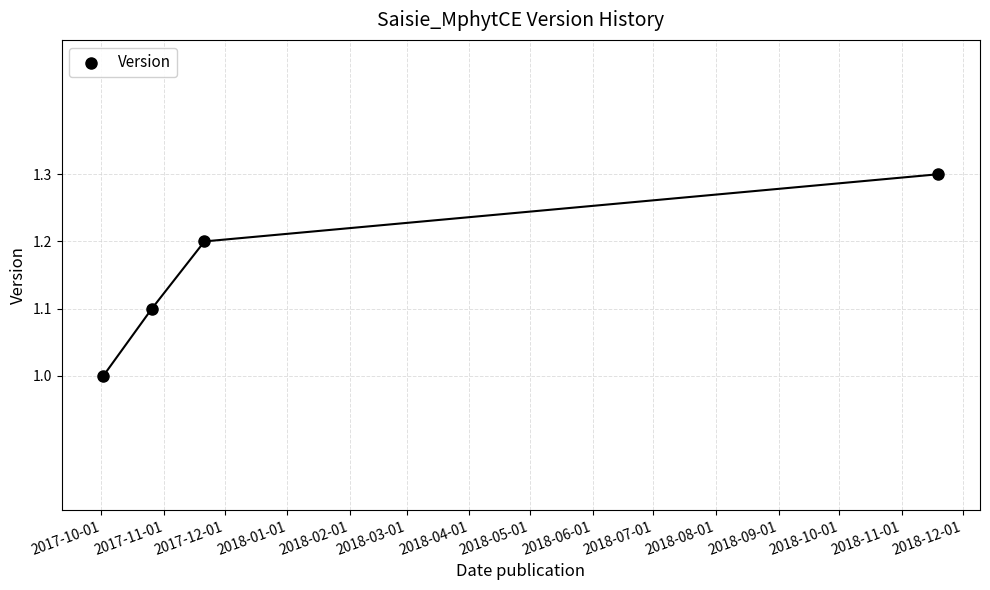

What is the range of X values (max minus min)?

413.0